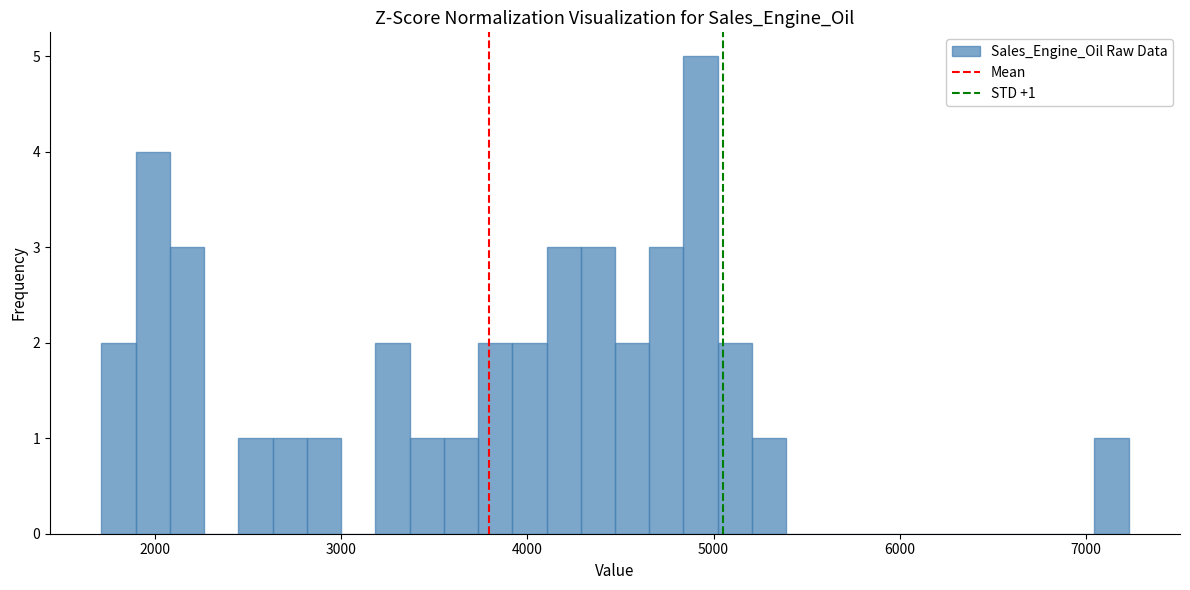

Around what value on the x-axis is the tallest bar? Give the approximate position of its centre, as read against the axis.

4900